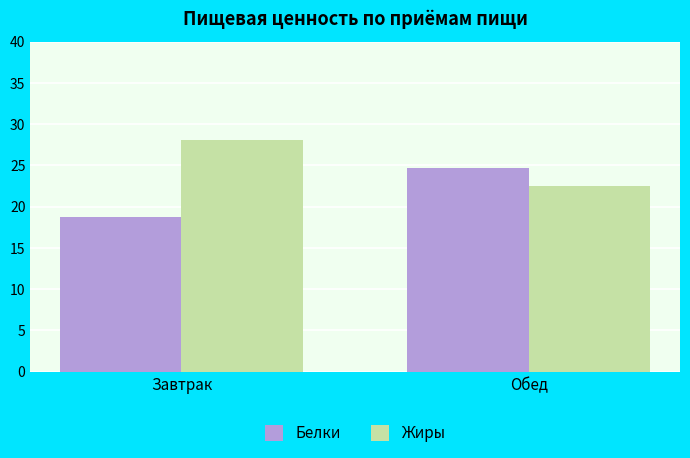

What are all the series names shown in the legend?

Белки, Жиры